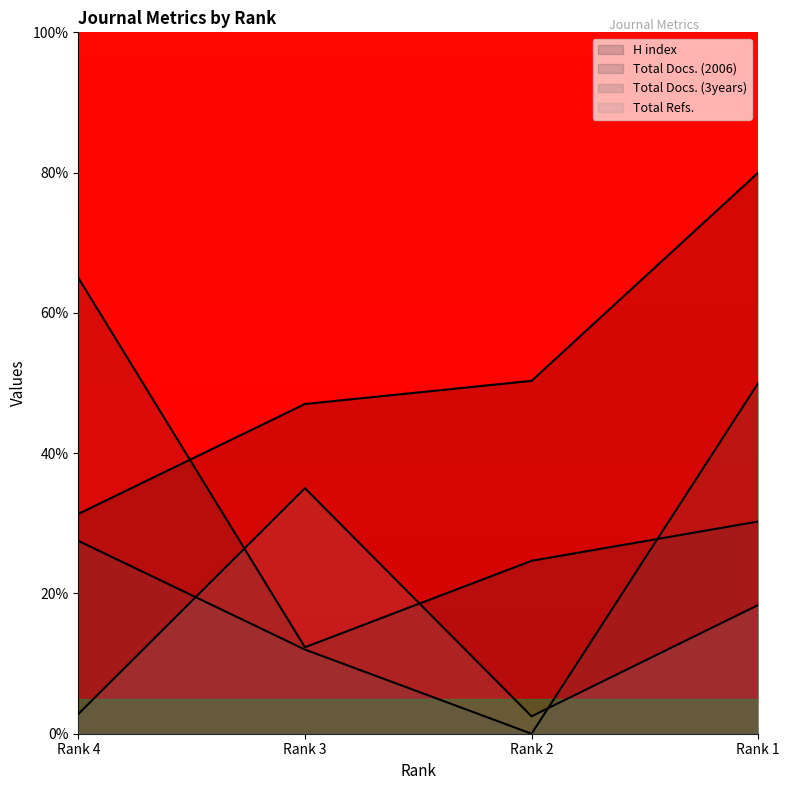

Which series has the largest range (max minus min)?

Total Docs. (2006)